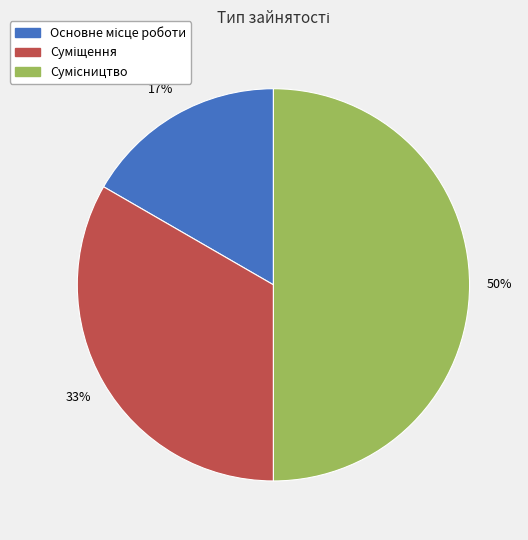

To the nearest percent, what is the difference between the largest and smallest slice percentages?

33%